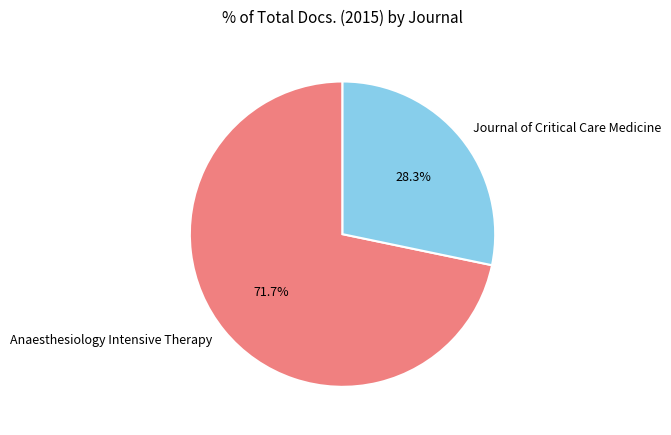

Is it true that Journal of Critical Care Medicine is 28% of the pie?

True